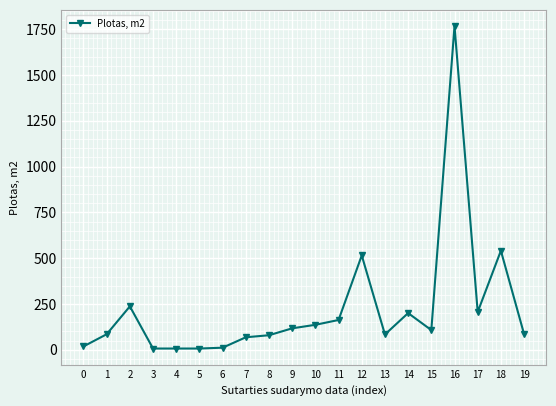

What is the sum of the values at 3 and 0?

25.1